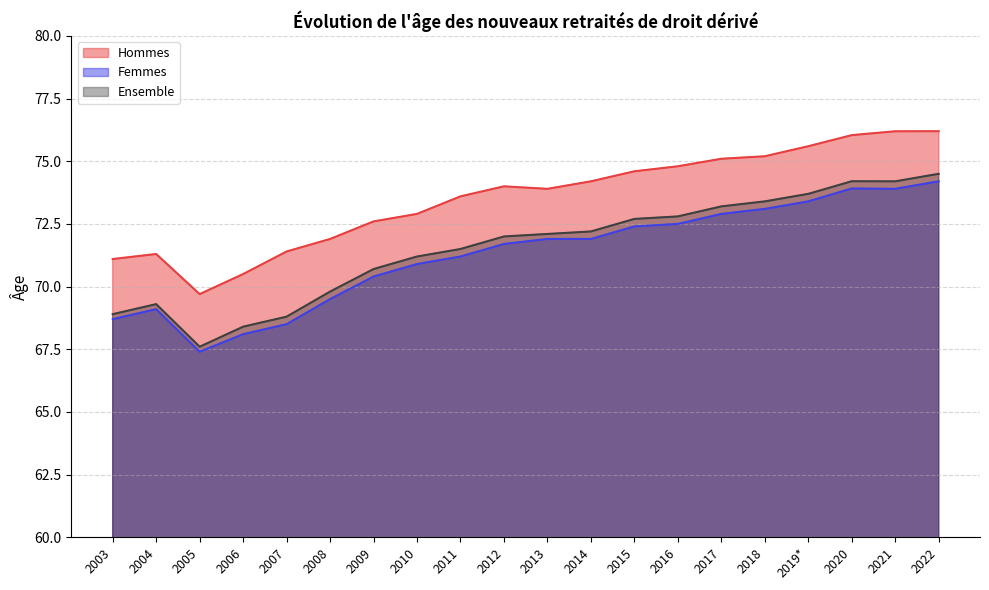

What is the average value of the Hommes series?

73.5